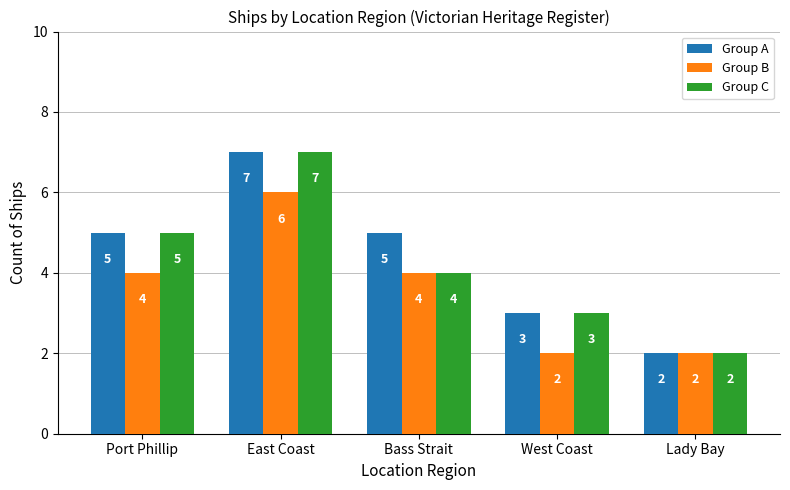

How many series are shown in this chart?

3